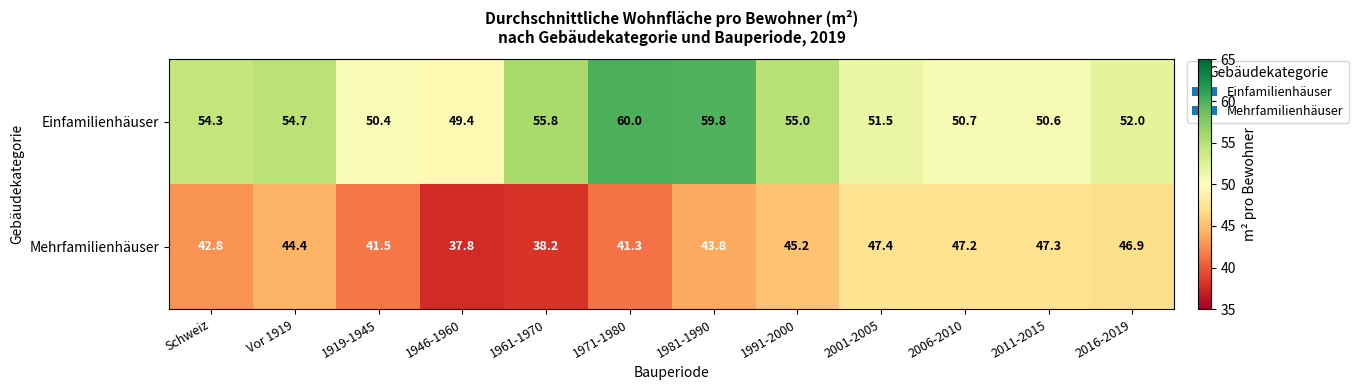

What is the difference between the highest and lowest values at 1961-1970?

17.6